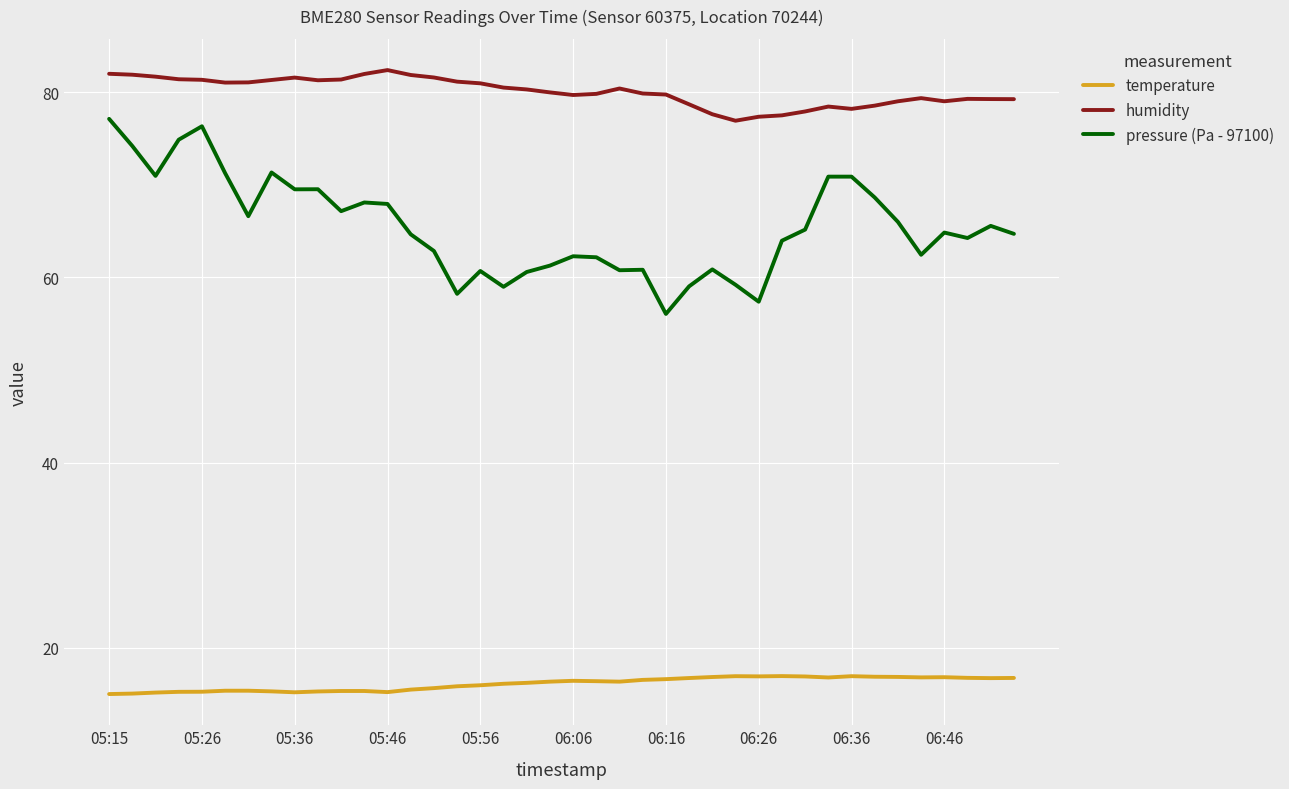

Which series has the widest spread of values?

pressure (Pa - 97100)